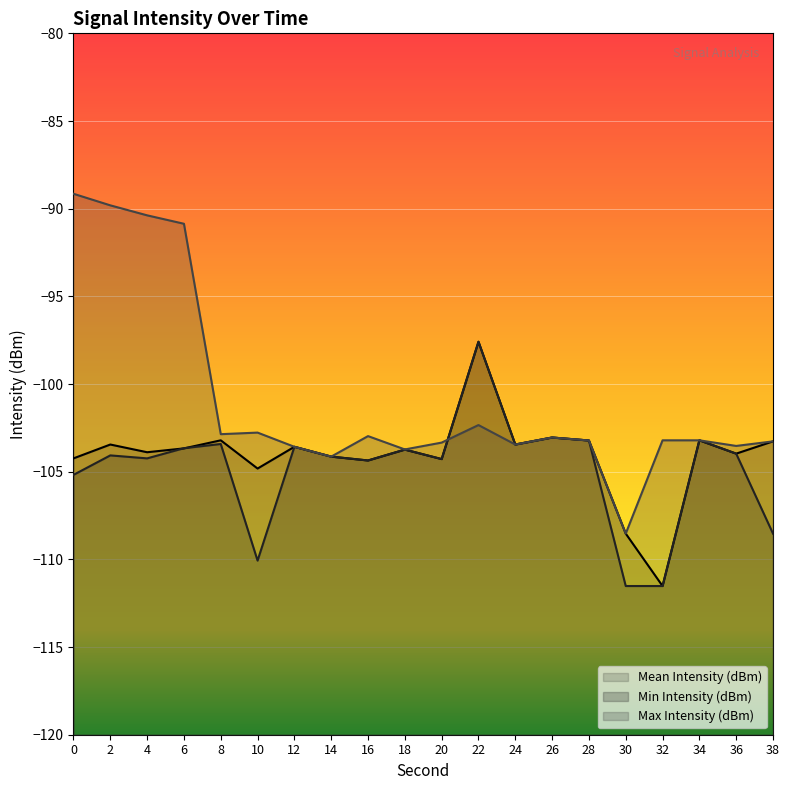

Between 16 and 18, which series saw the biggest shift?

Max Intensity (dBm)